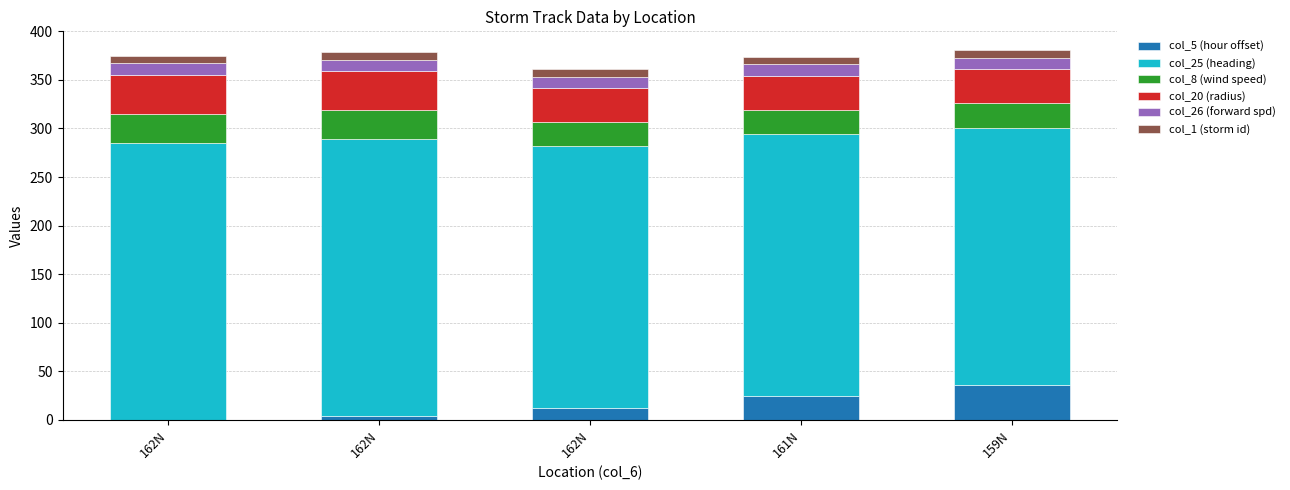

Are the bars grouped side by side (vs. stacked)?

No